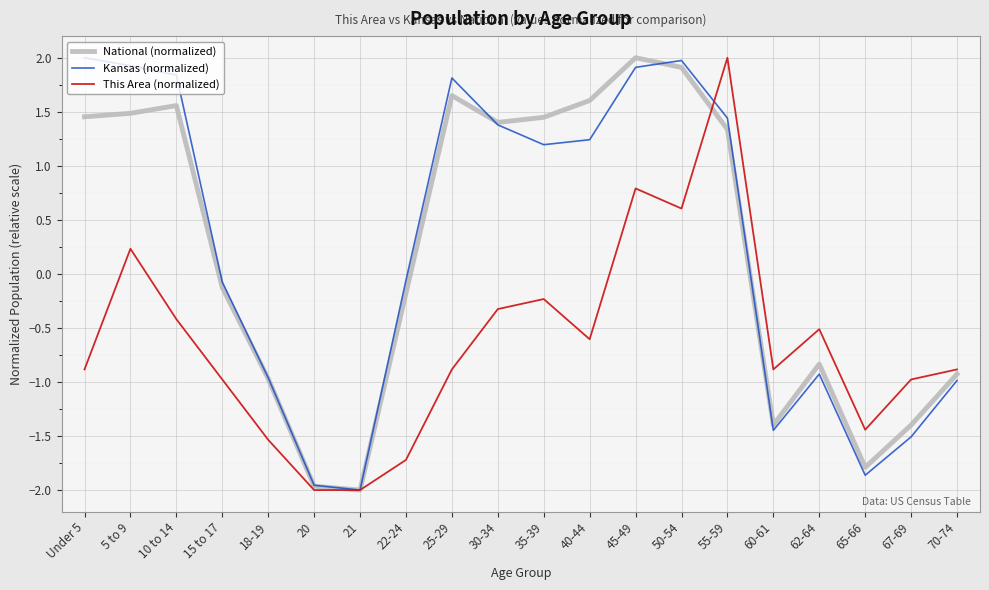

What is the greatest value displayed?

2.0